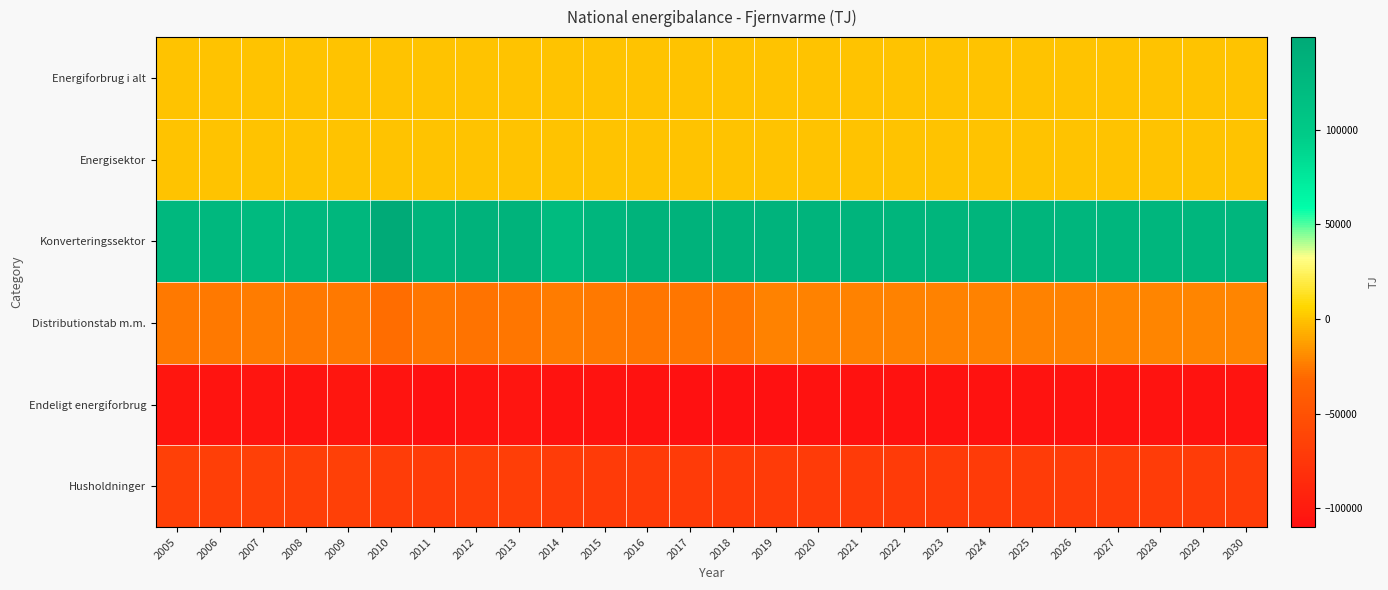

What is the spread (max minus min) of values at 2028?

237482